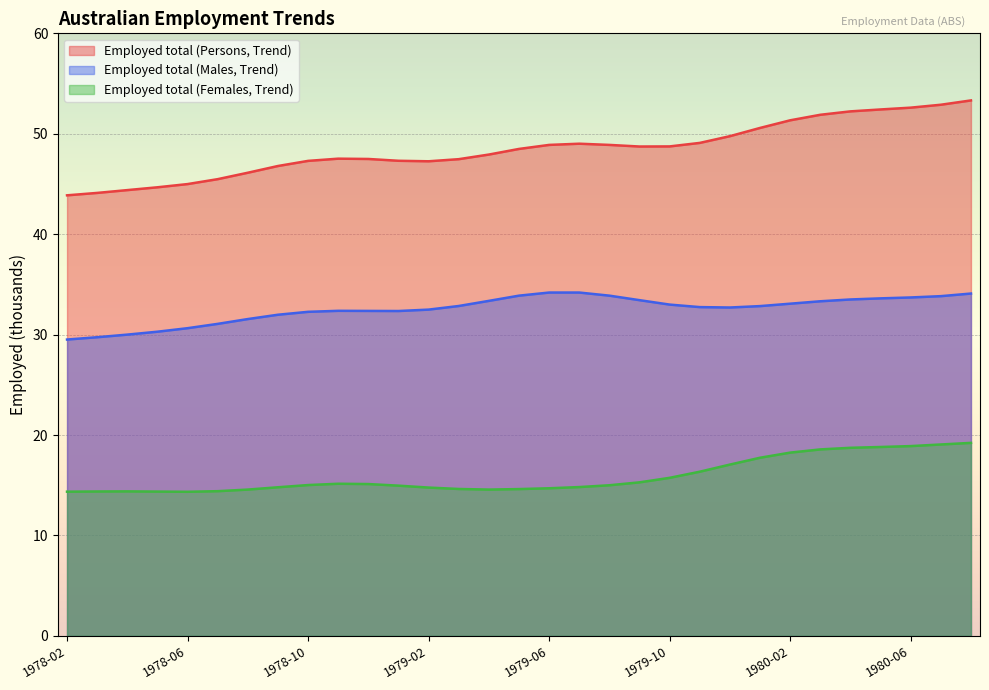

What is the average value of the Employed total (Persons, Trend) series?

48.4